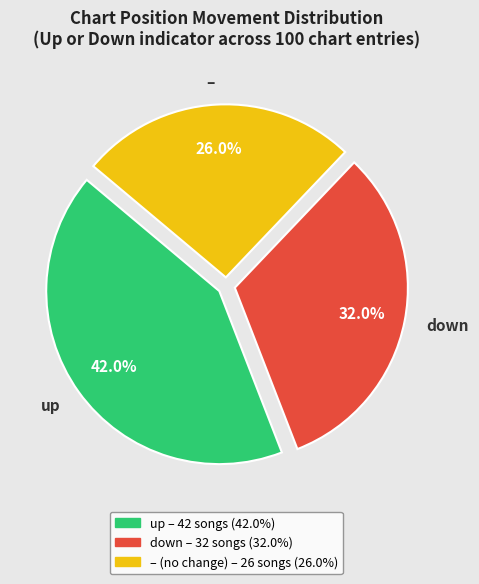

Is there a majority slice in this chart?

No